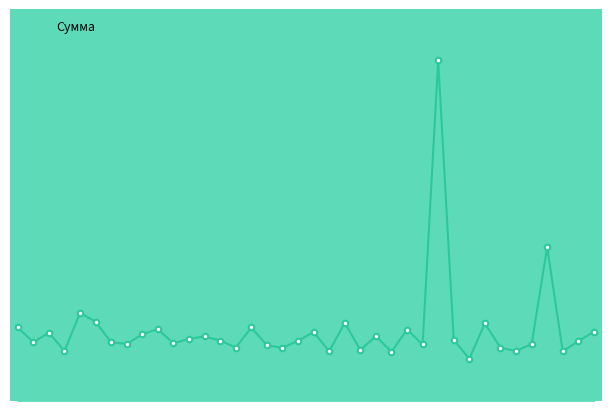

Which label corresponds to the smallest value in the chart?

30